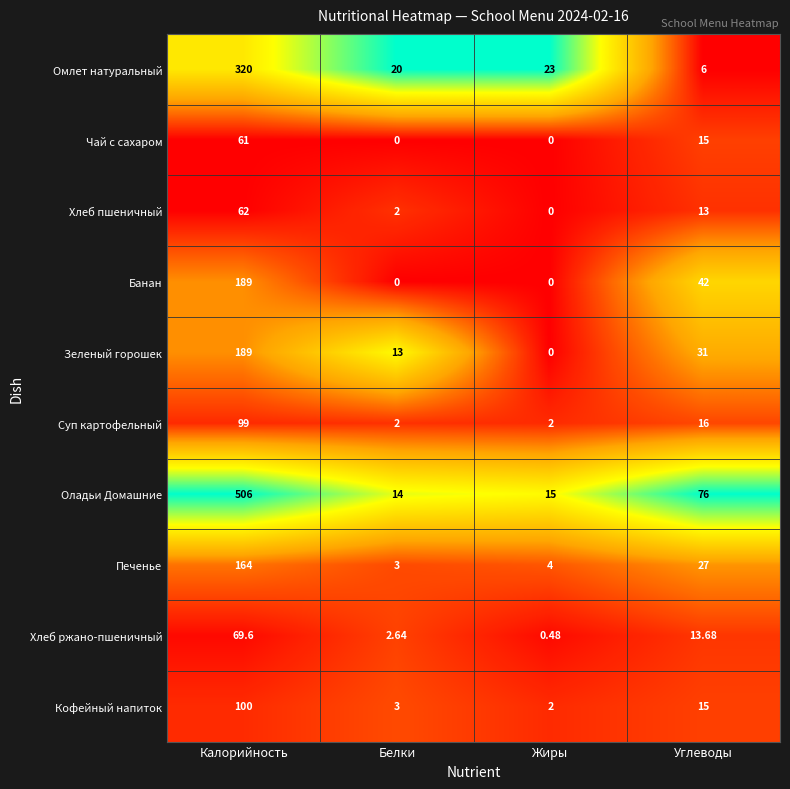

Which category has the highest value across all series?

Калорийность